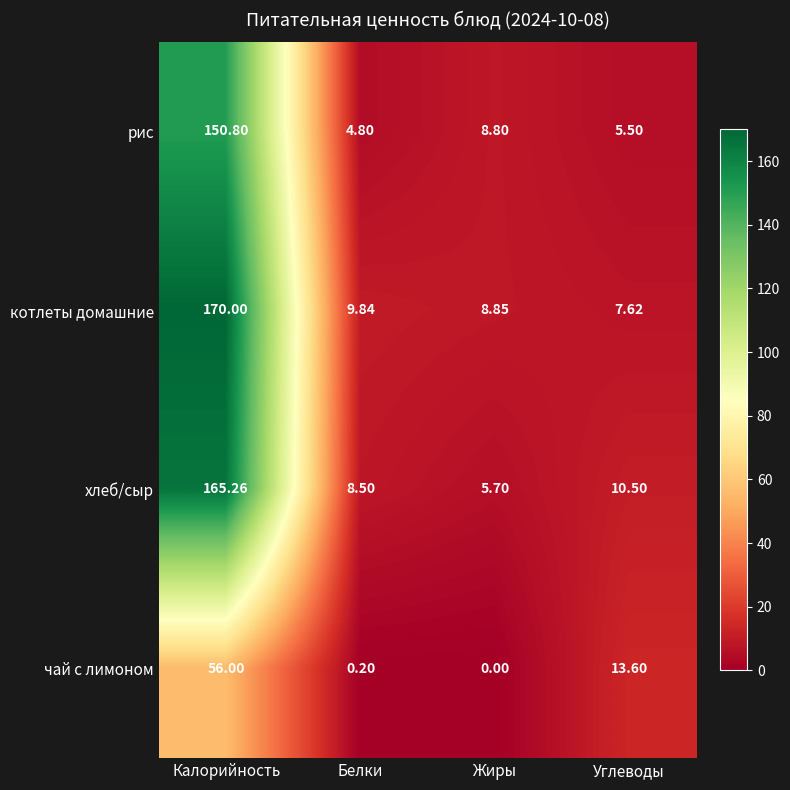

Which series has the widest spread of values?

котлеты домашние